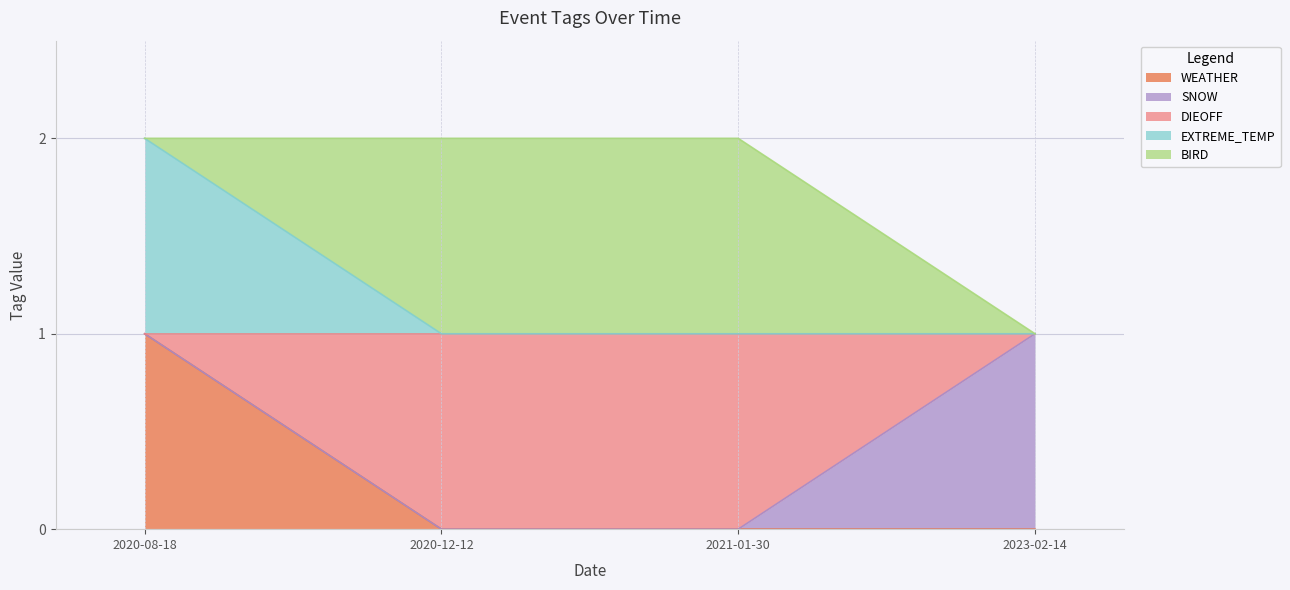

How many lines are shown in the chart?

5